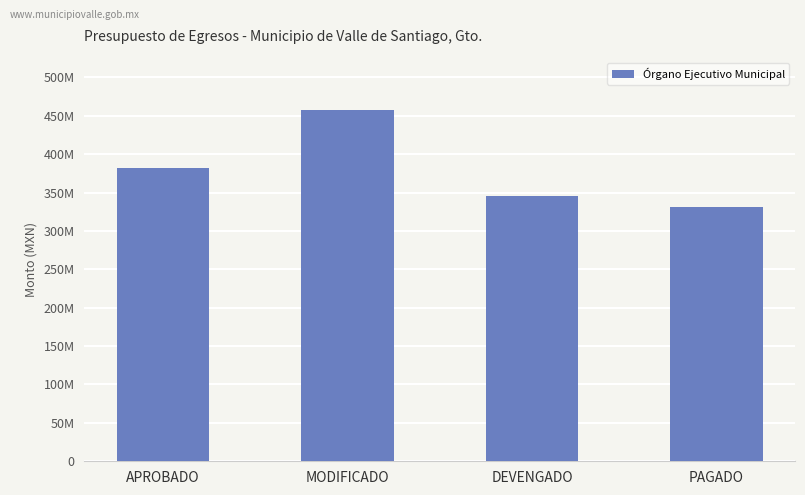

What position from the right is DEVENGADO?

2